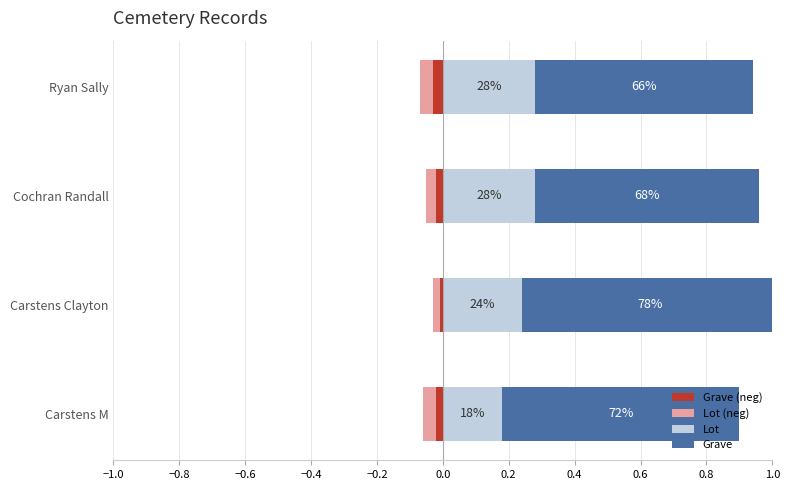

Count the number of data series in this chart.

4